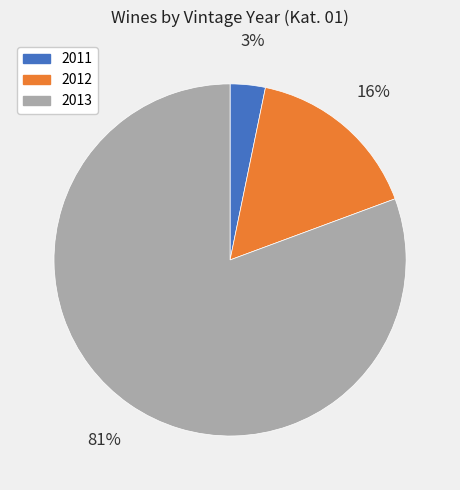

Which category has the biggest portion of the pie?

2013